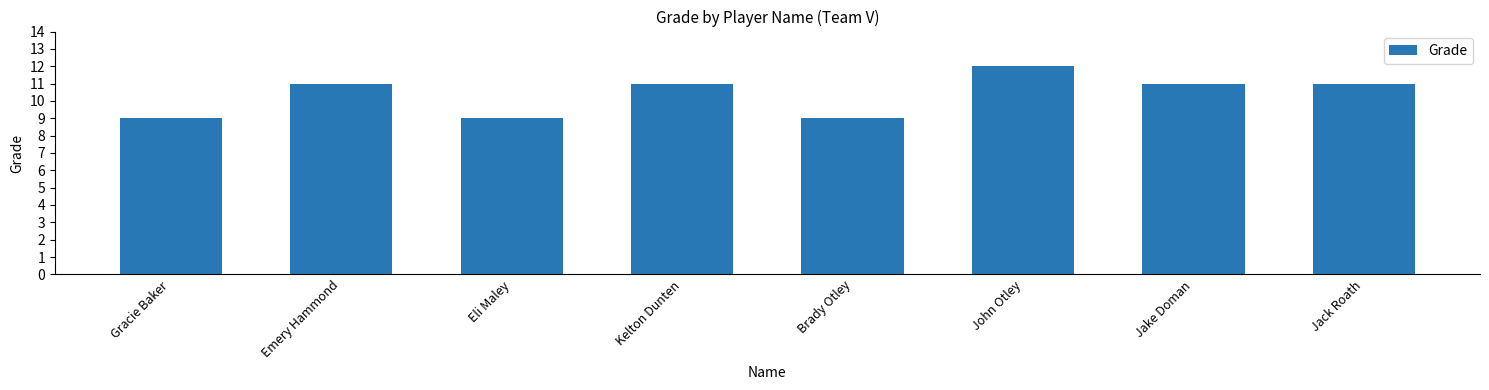

Between John Otley and Emery Hammond, which is larger?

John Otley